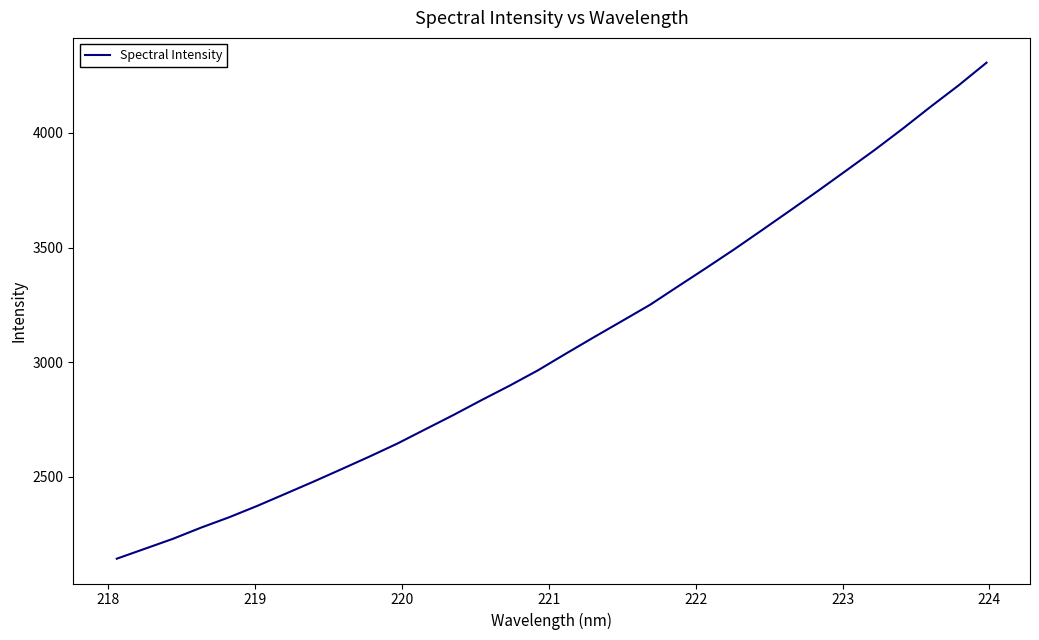

True or false: the data has more than 2 interior local peaks.

False